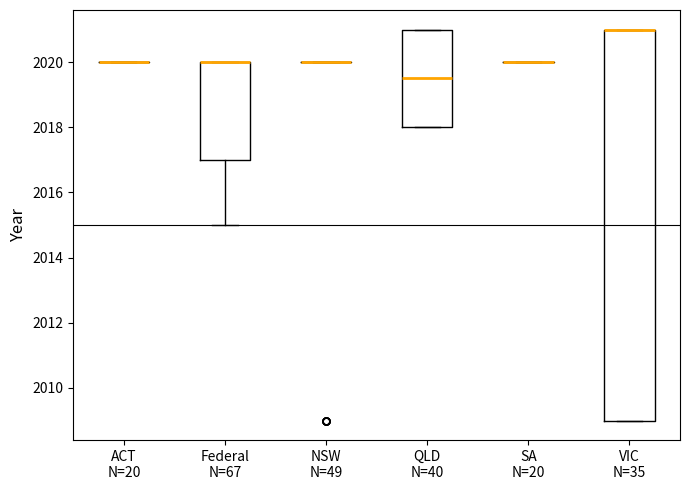

Which box is the tallest, from its lower edge to its upper edge?

VIC N=35